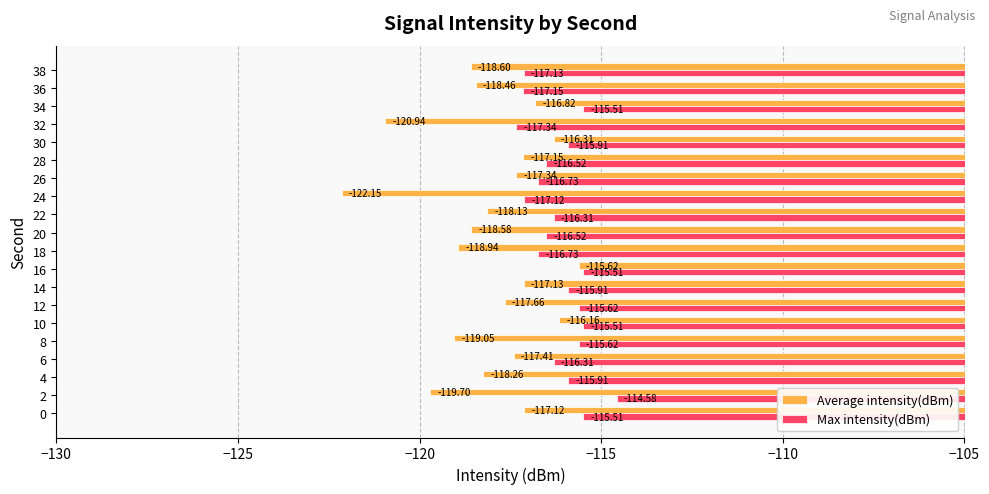

Between 0 and 4, which series saw the biggest shift?

Average intensity(dBm)